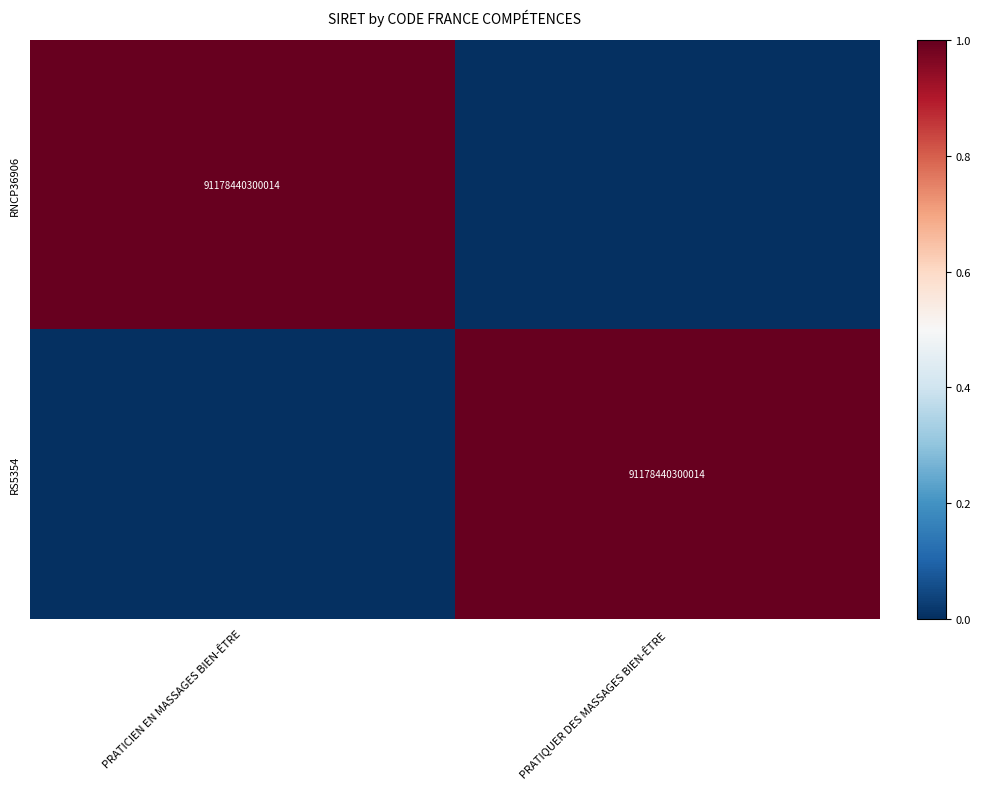

Is it true that RNCP36906 equals 91178440300014 at PRATICIEN EN MASSAGES BIEN-ÊTRE?

True